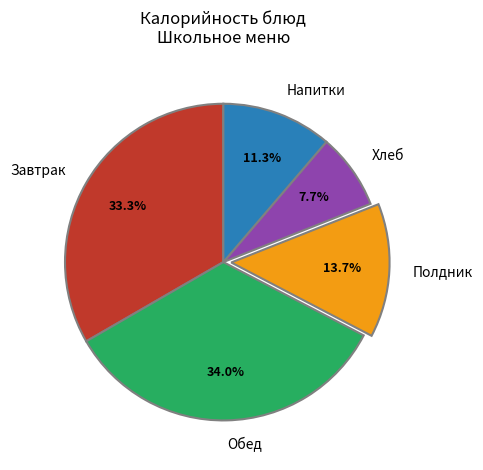

Which has a higher value, Напитки or Полдник?

Полдник